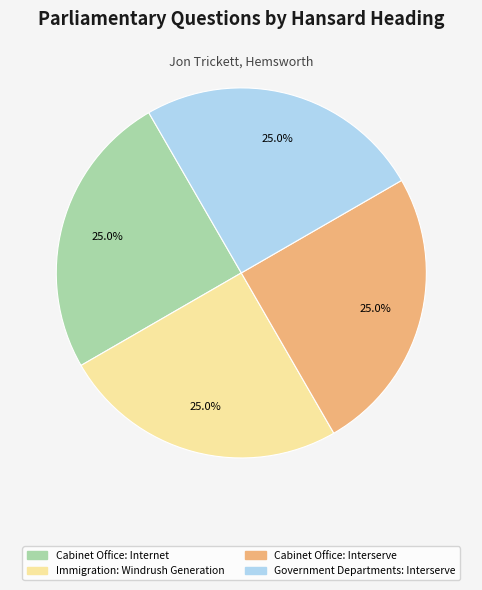

Does Cabinet Office: Internet account for over 50% of the chart?

No